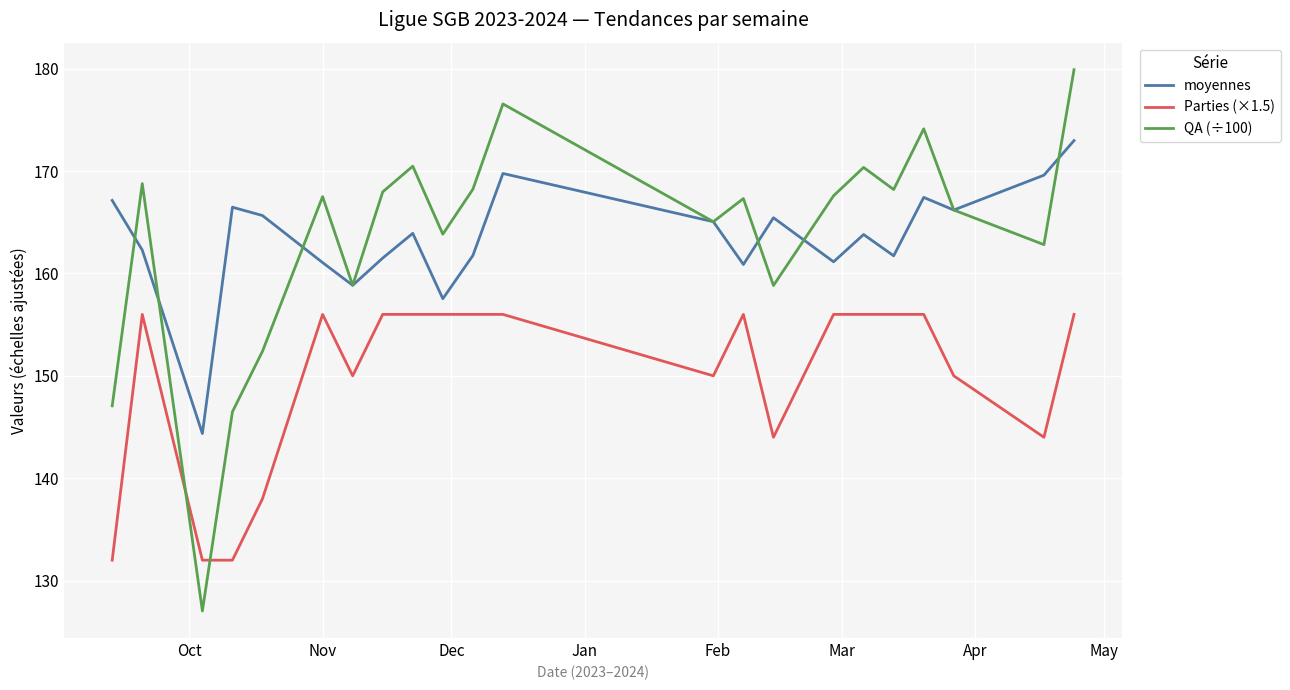

List the series in order of their peak value, highest first.

QA (÷100), moyennes, Parties (×1.5)